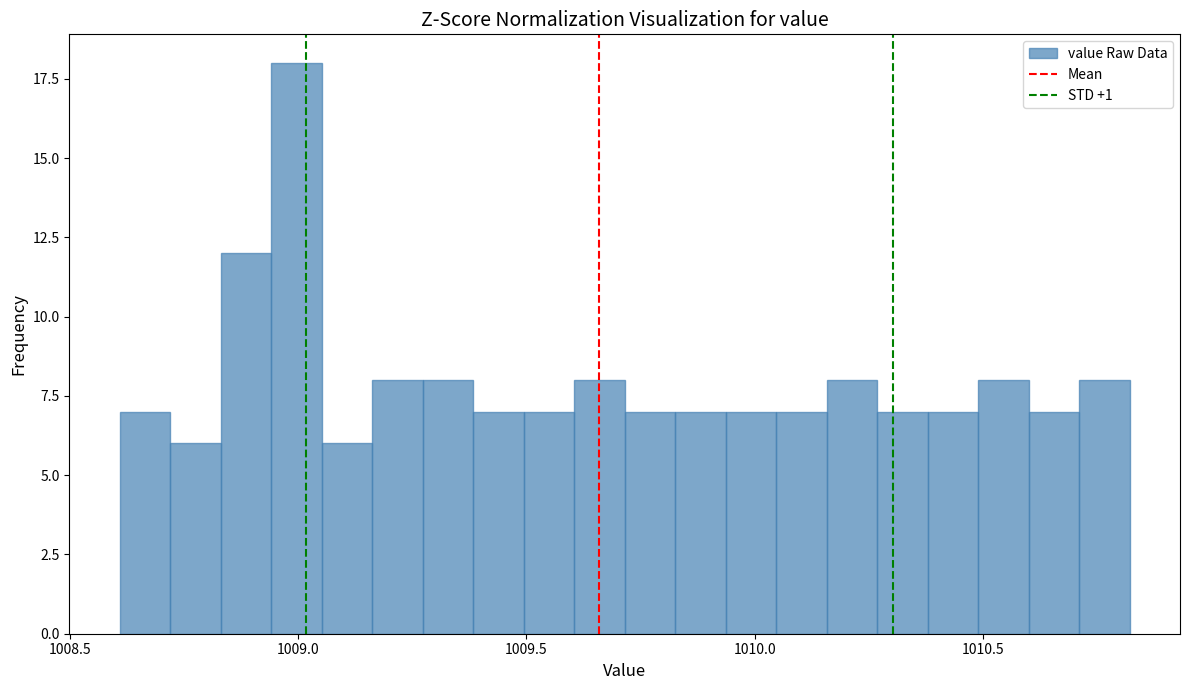

Around what value on the x-axis is the tallest bar? Give the approximate position of its centre, as read against the axis.

1009.00